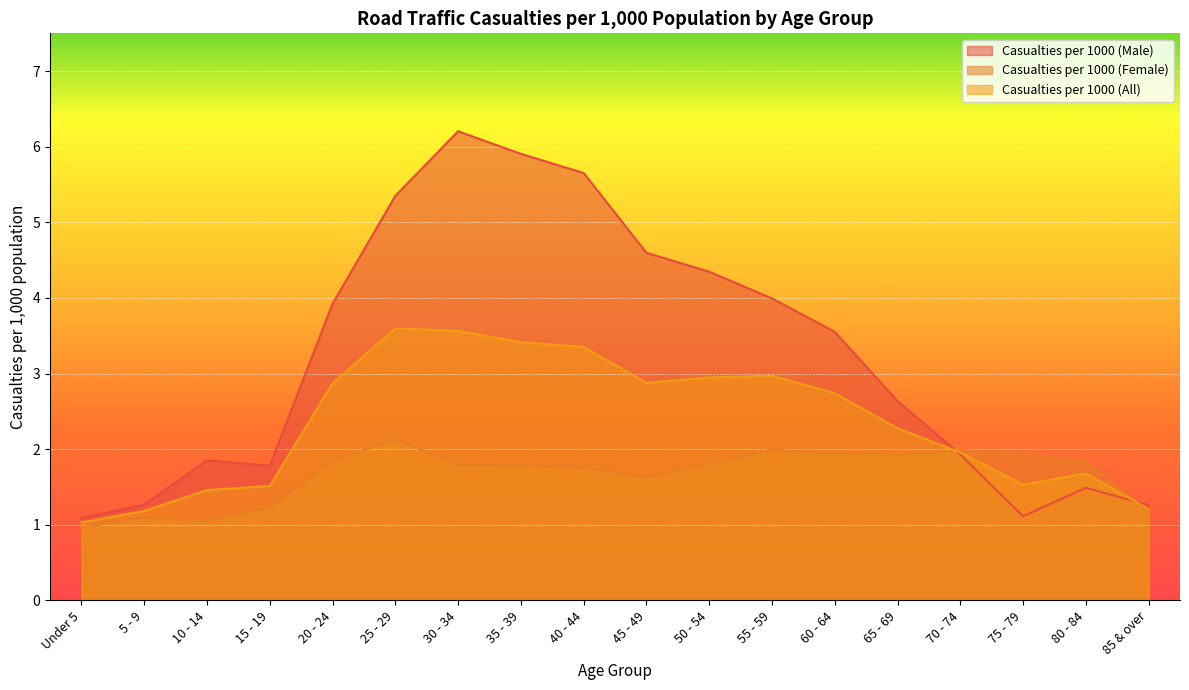

At how many categories does at least one series exceed 2?

10